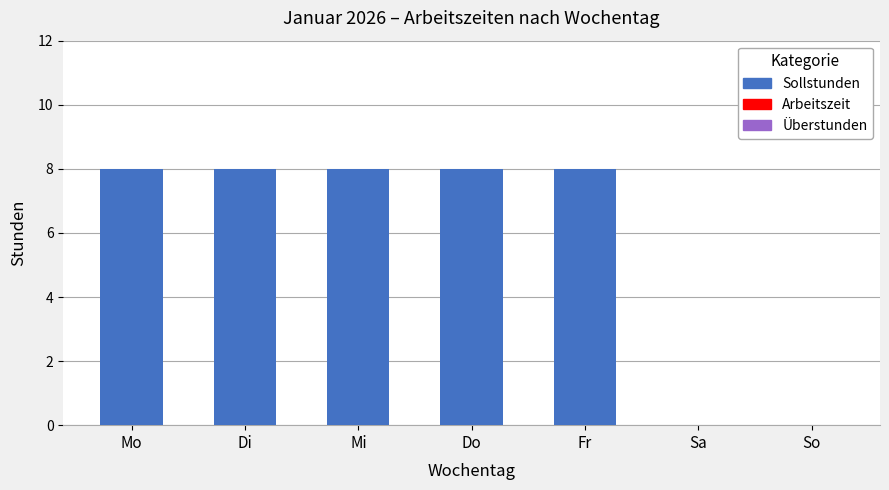

What is the change in value from Mo to So?

-8